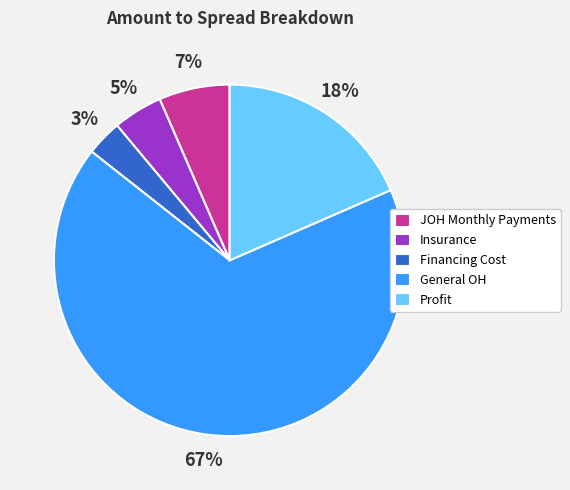

What is the smallest slice in the pie chart?

Financing Cost